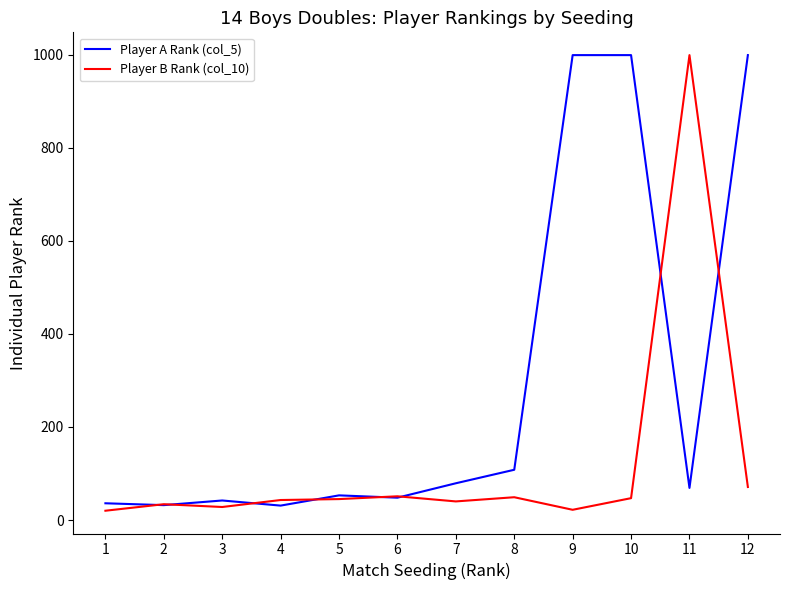

What is the sum of the Player A Rank (col_5) values at 12 and 9?

1998